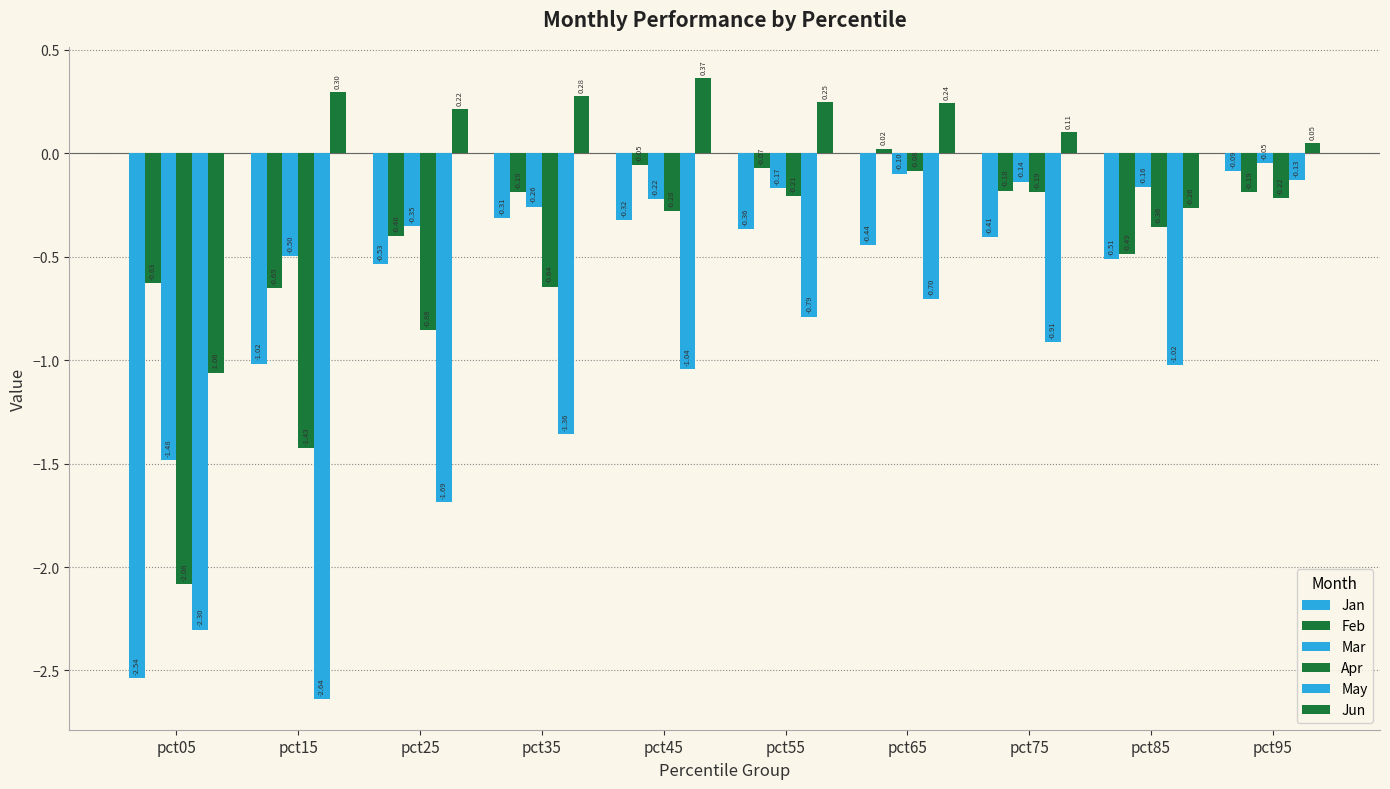

How many series are shown in this chart?

6